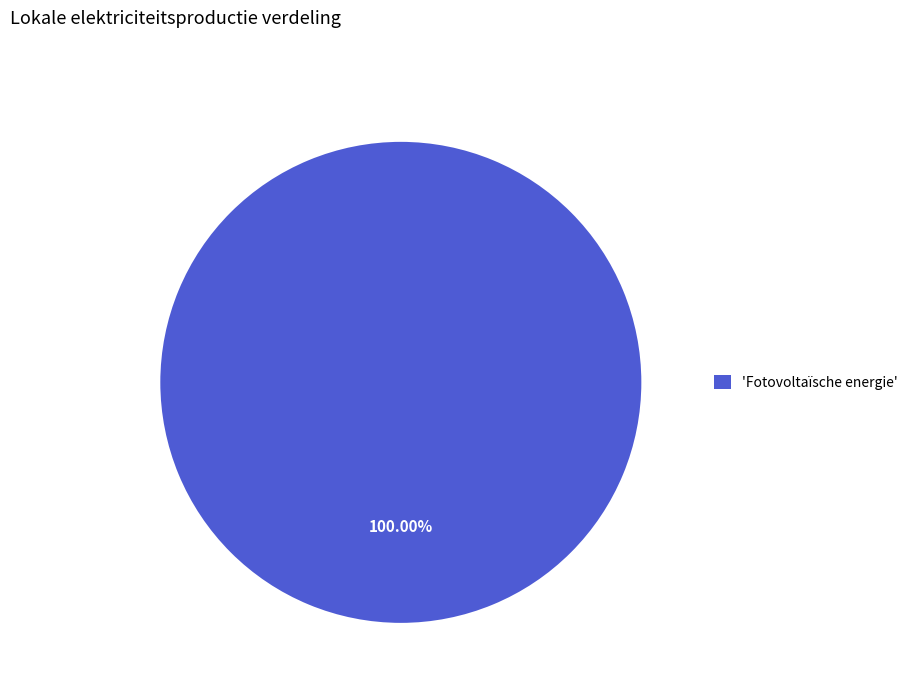

Is there any slice that represents more than half of the pie?

Yes